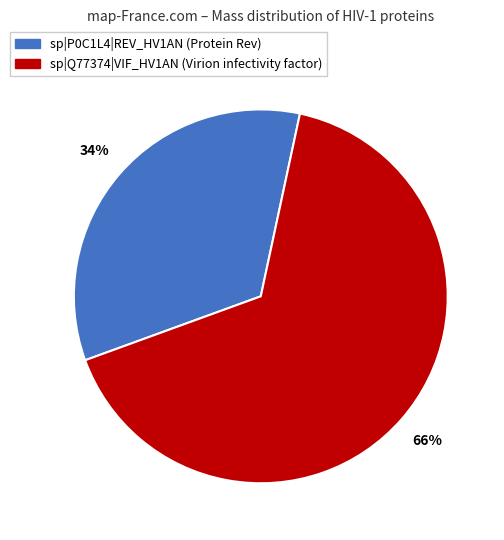

The sp|P0C1L4|REV_HV1AN slice represents 34% of the pie. True or false?

True